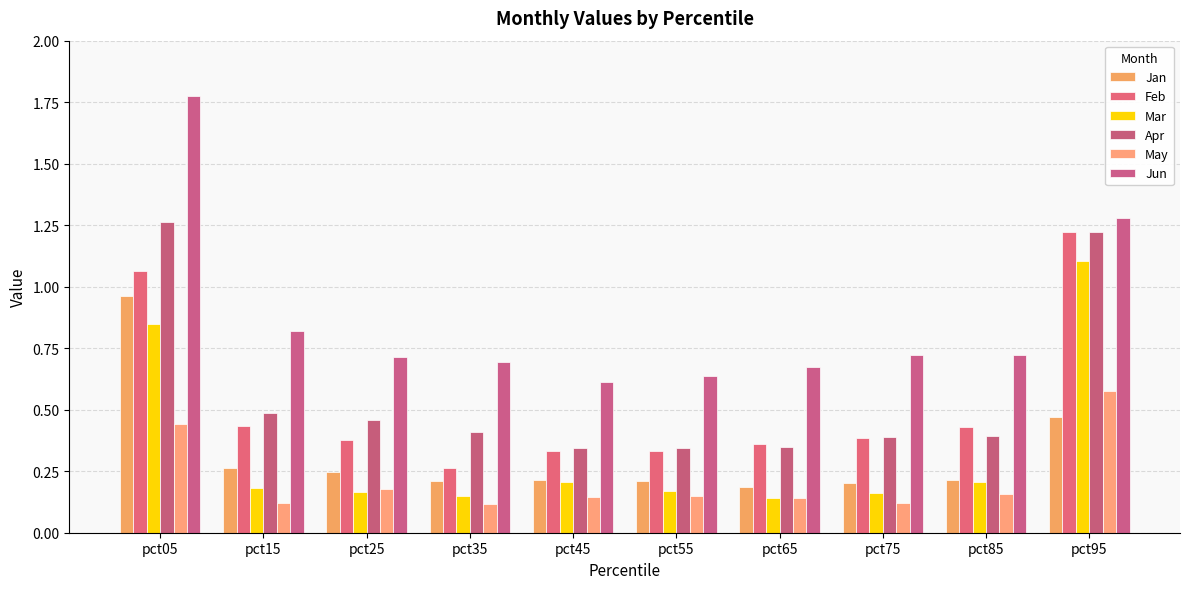

What is the value of the Jan bar at the 4th from the left?

0.2